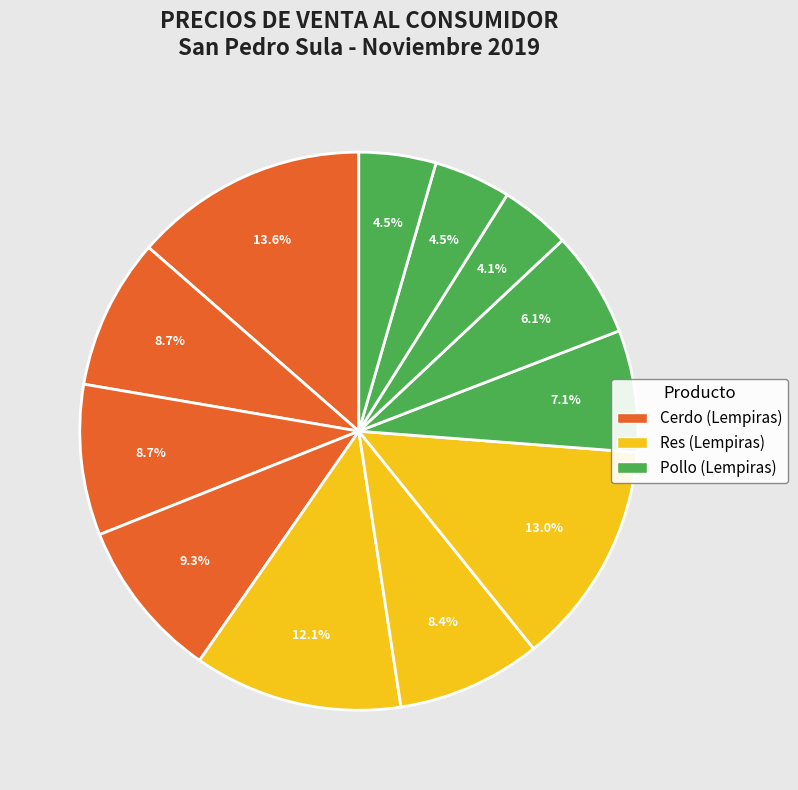

How many segments does this pie chart have?

12